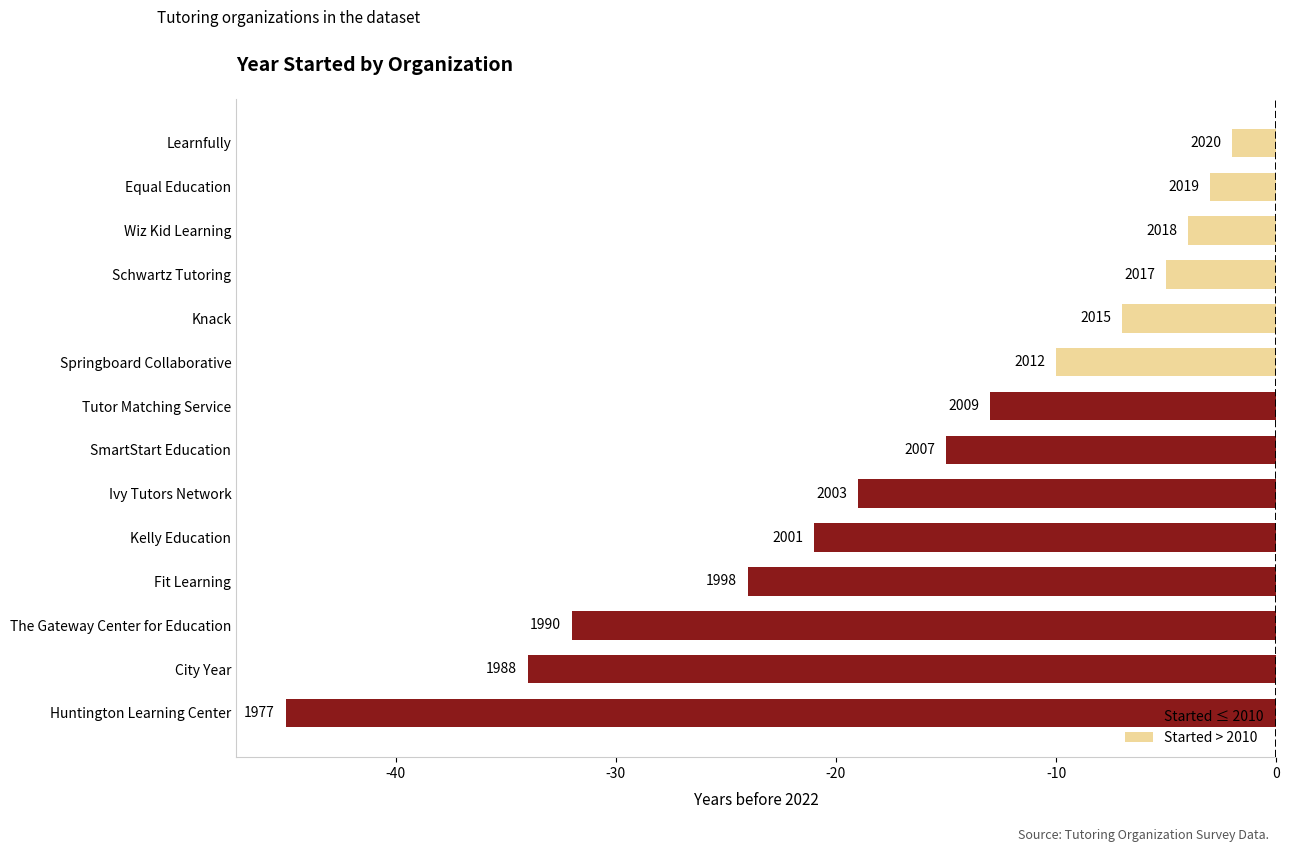

Are the bars horizontal?

Yes